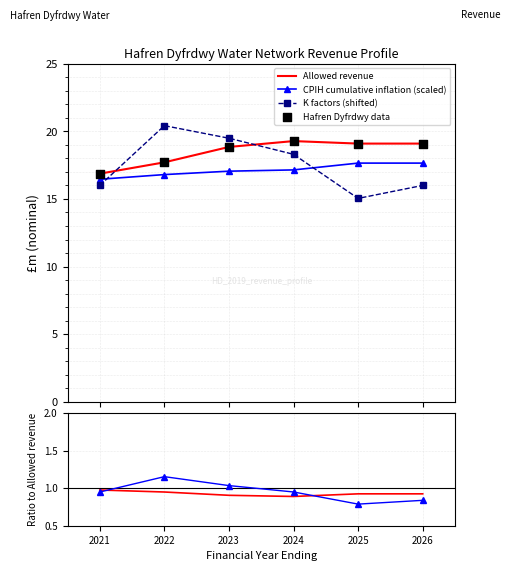

Which series has the widest spread of Y values?

K factors (shifted)